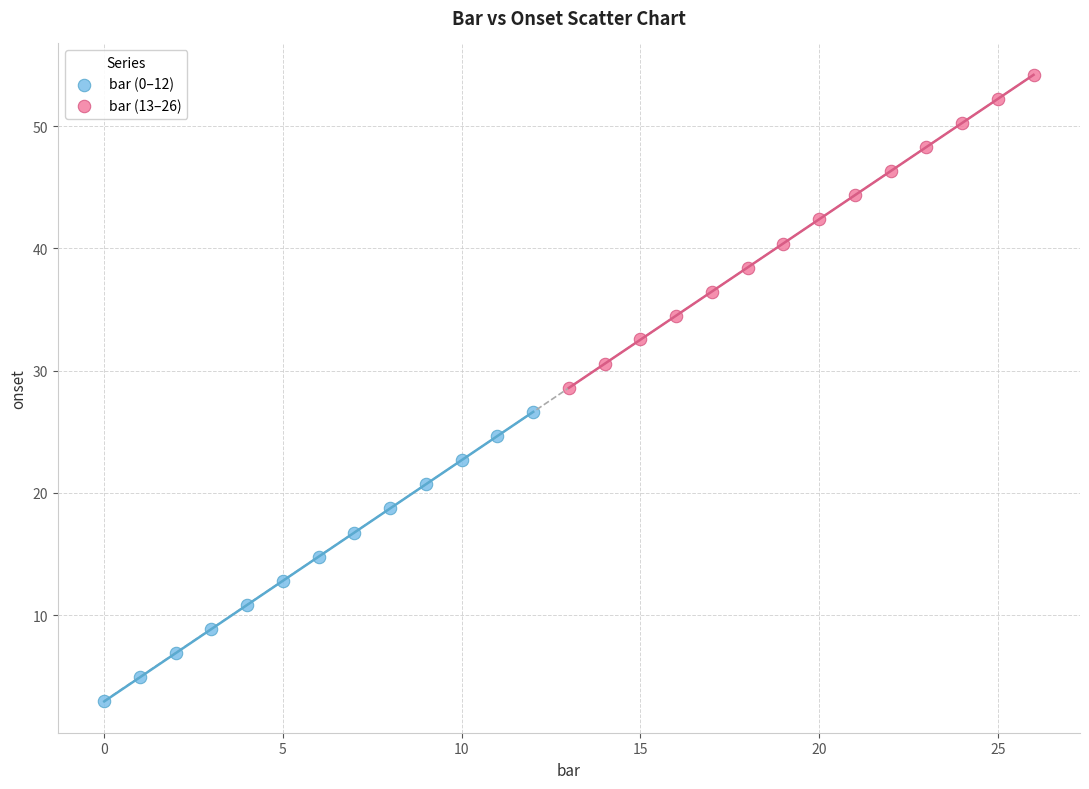

Which series reaches the maximum Y coordinate?

bar (13–26)